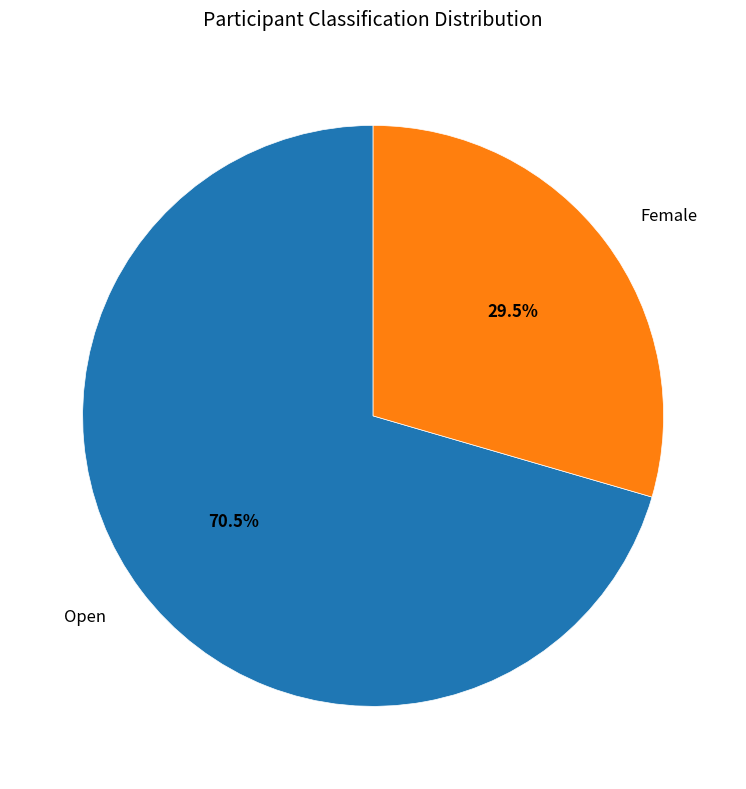

Rank the categories by value from highest to lowest.

Open, Female